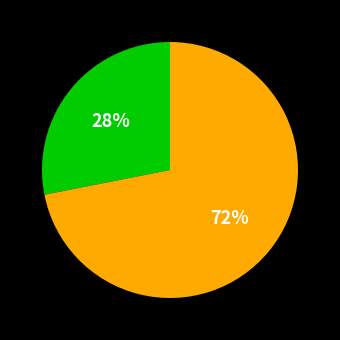

Is there any slice that represents more than half of the pie?

Yes